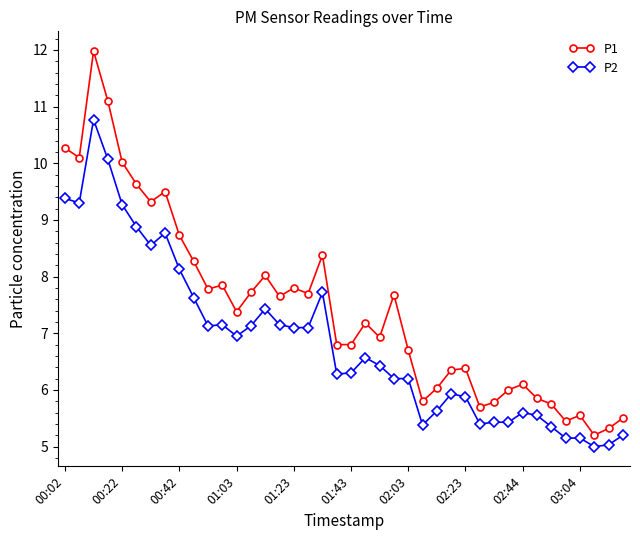

What is the average value of the P2 series?

6.9